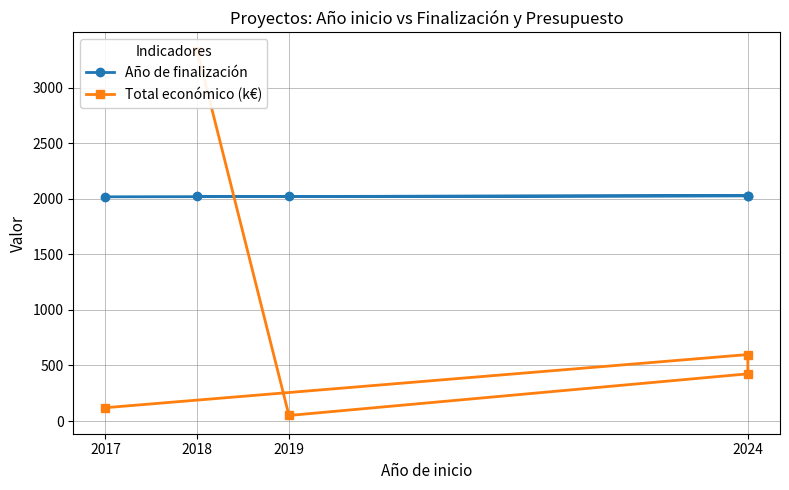

The value of Año de finalización at 2019 is 2020.0. True or false?

True